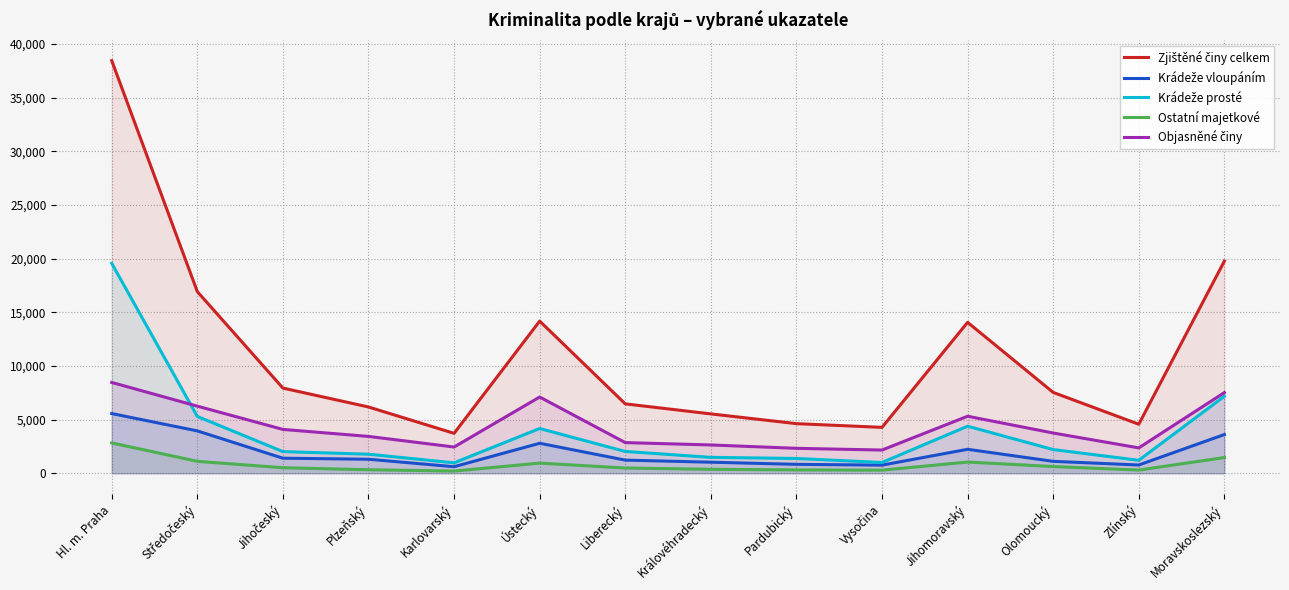

Which series has the widest spread of values?

Zjištěné činy celkem